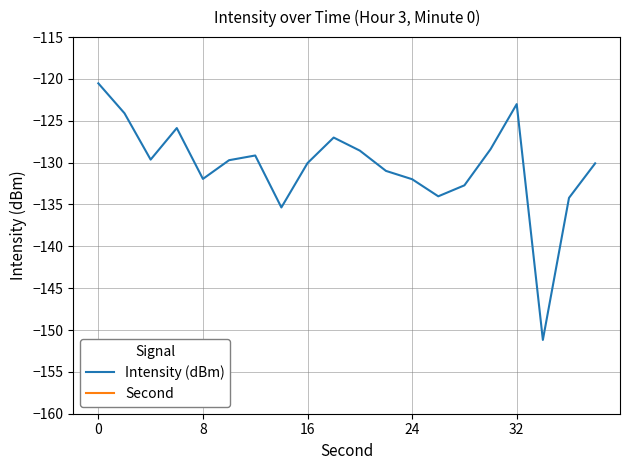

Is this an area chart (filled region under the line)?

No